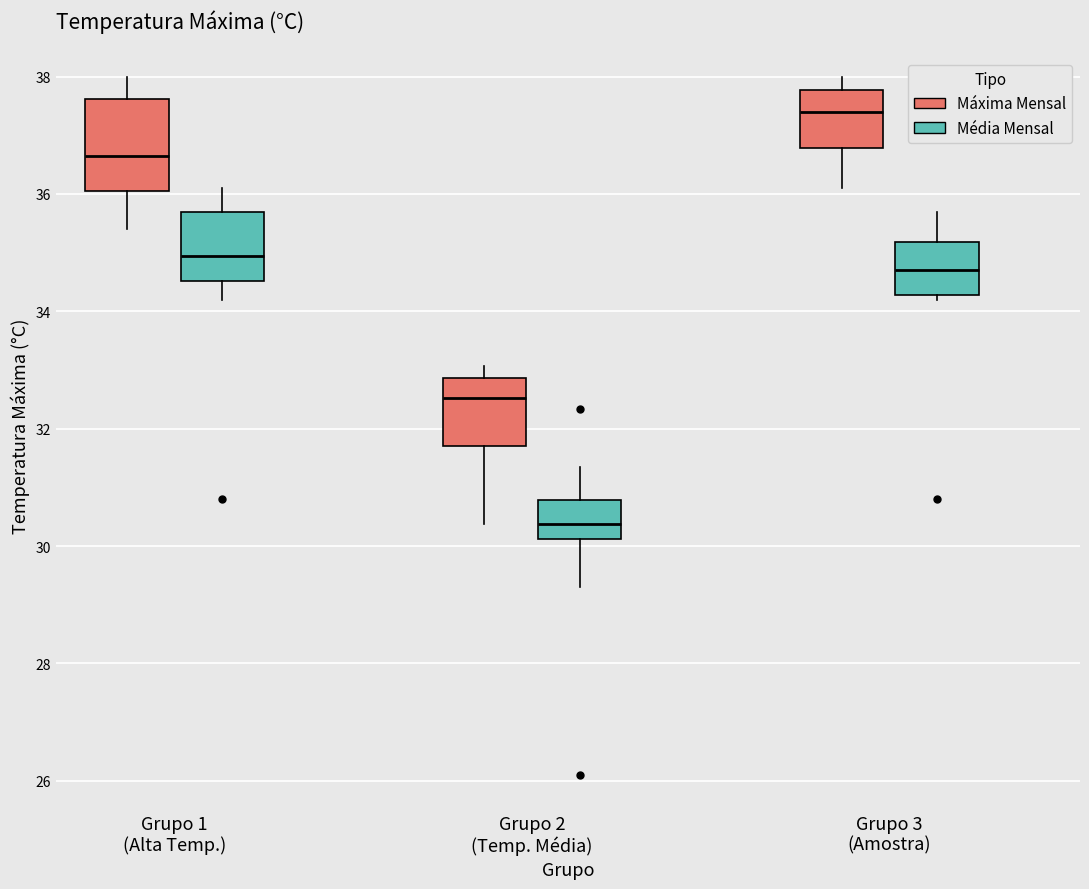

Reading left to right, transcribe this box plot: for each box, give where its median line is, the range the box spans, and where its two whiskers end, as read against the y-axis. The values are not printed on the chart, so give them approximately, as read against the axis.

Grupo 1 (Alta Temp.) (Máxima Mensal): median 36.6, box 36.0 to 37.6, whiskers 35.4 to 38.0
Grupo 1 (Alta Temp.) (Média Mensal): median 35.0, box 34.6 to 35.8, whiskers 34.2 to 36.2
Grupo 2 (Temp. Média) (Máxima Mensal): median 32.6, box 31.8 to 32.8, whiskers 30.4 to 33.0
Grupo 2 (Temp. Média) (Média Mensal): median 30.4, box 30.2 to 30.8, whiskers 29.4 to 31.4
Grupo 3 (Amostra) (Máxima Mensal): median 37.4, box 36.8 to 37.8, whiskers 36.2 to 38.0
Grupo 3 (Amostra) (Média Mensal): median 34.8, box 34.2 to 35.2, whiskers 34.2 (just below the box's lower edge) to 35.8